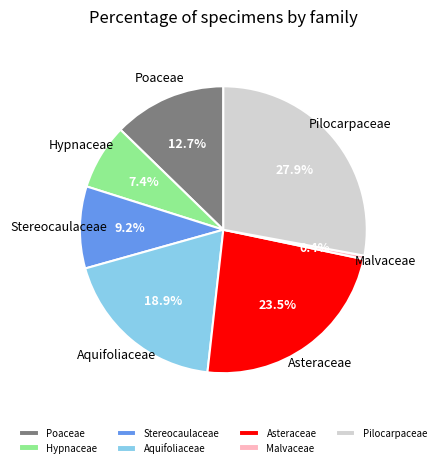

Which has a higher value, Hypnaceae or Asteraceae?

Asteraceae